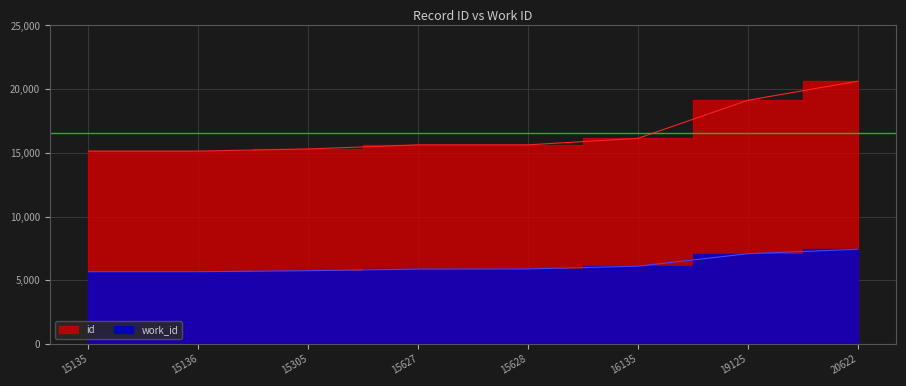

Is it true that id equals 9044 at 16135?

False